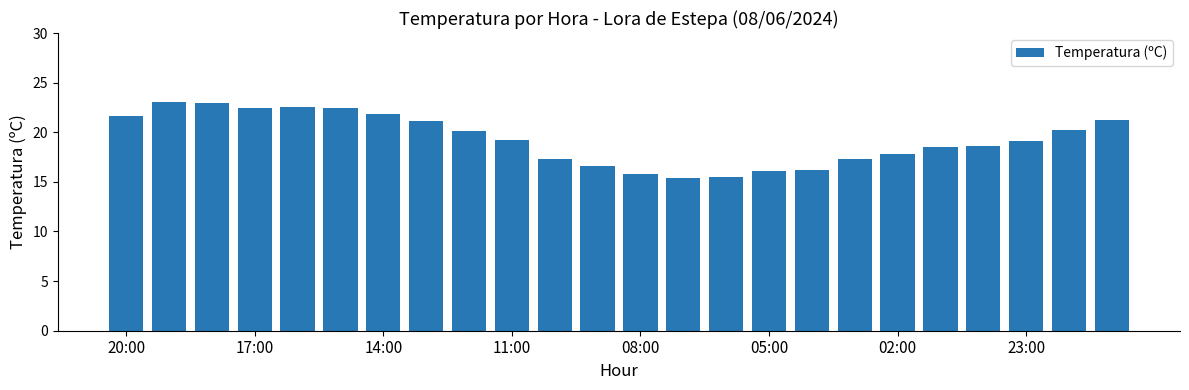

What is the maximum value shown in the chart?

23.0